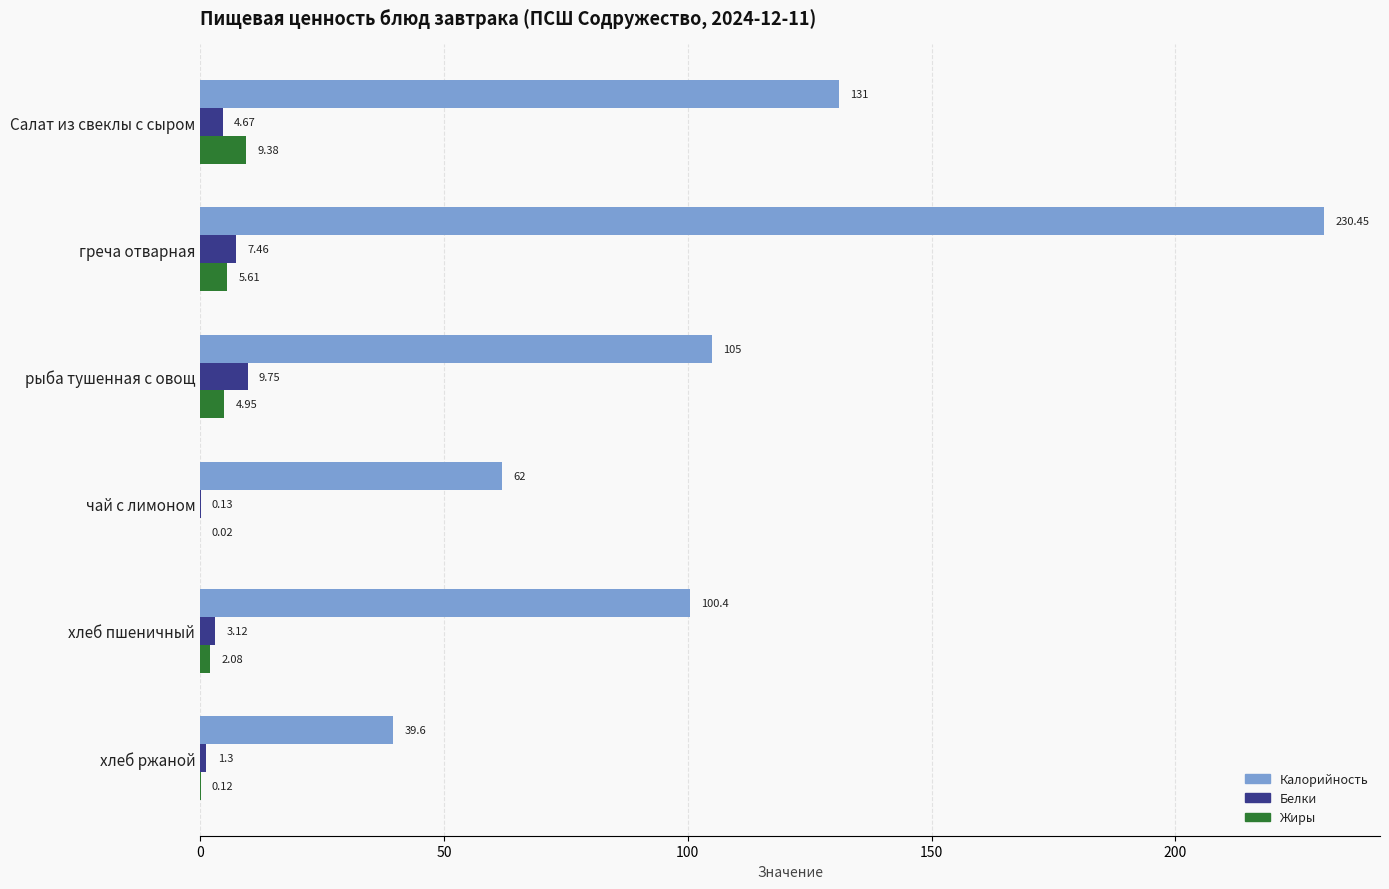

Which category has the highest value in the Белки series?

рыба тушенная с овощ